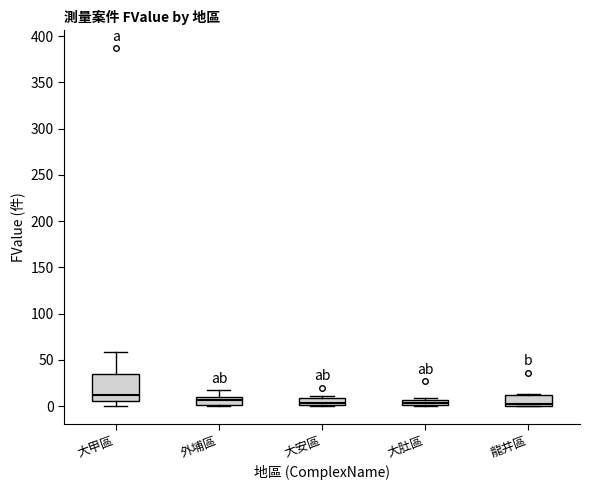

Where is the lower edge of the box for 龍井區 on the y-axis? The values are not printed on the chart, so give them approximately, as read against the axis.

0